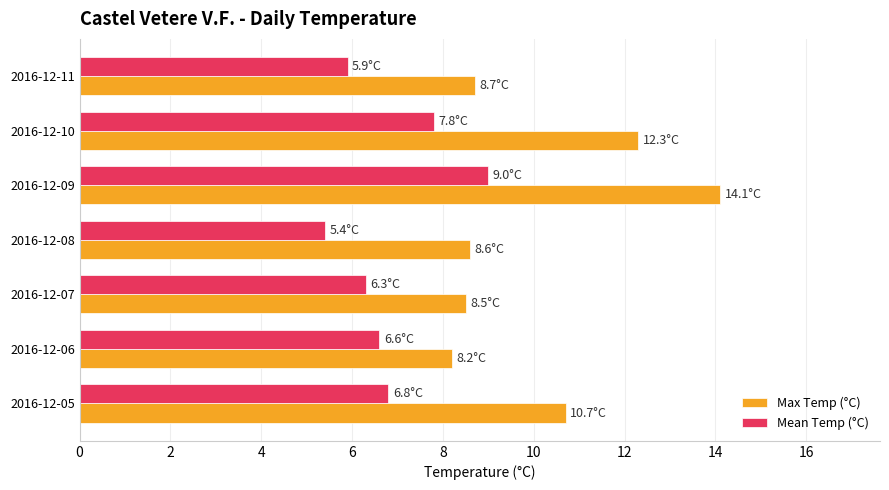

Which series has the largest range (max minus min)?

Max Temp (°C)